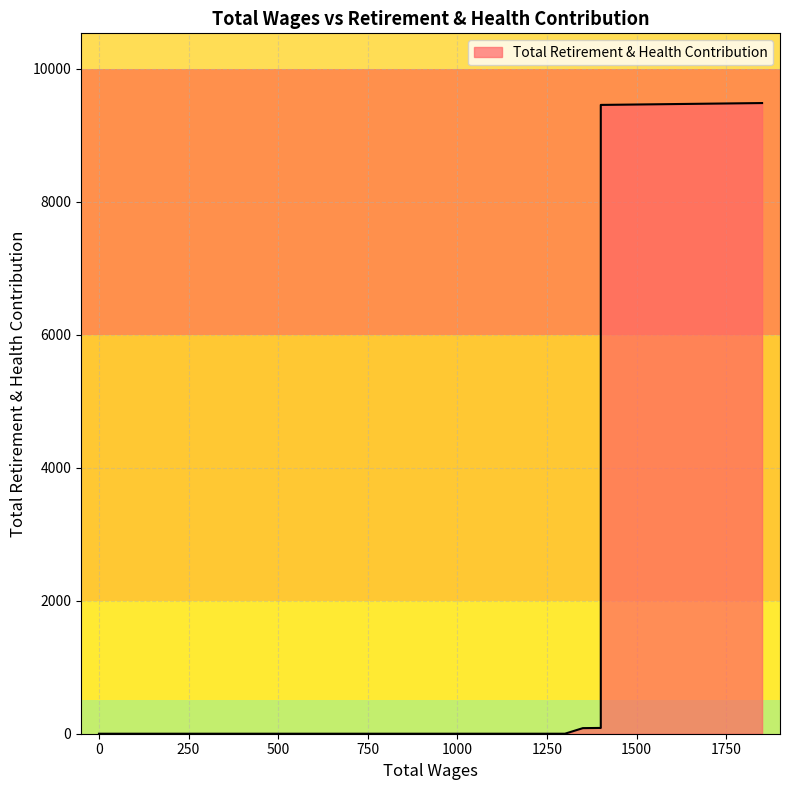

What is the difference between the second highest and second lowest values?

9457